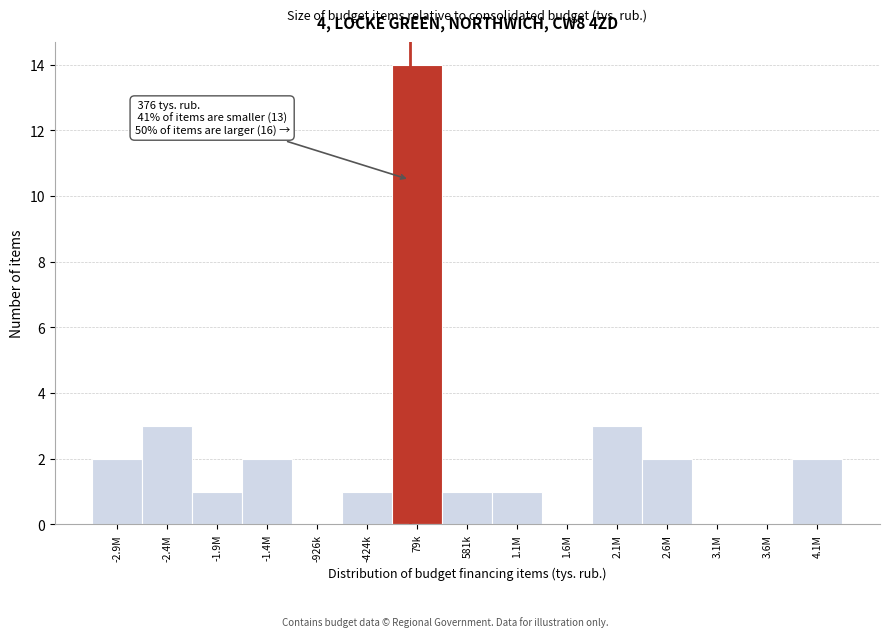

Reading left to right, extract all data points from this chart.

-2.9M=2	-2.4M=3	-1.9M=1	-1.4M=2	-926k=0	-424k=1	79k=14	581k=1	1.1M=1	1.6M=0	2.1M=3	2.6M=2	3.1M=0	3.6M=0	4.1M=2